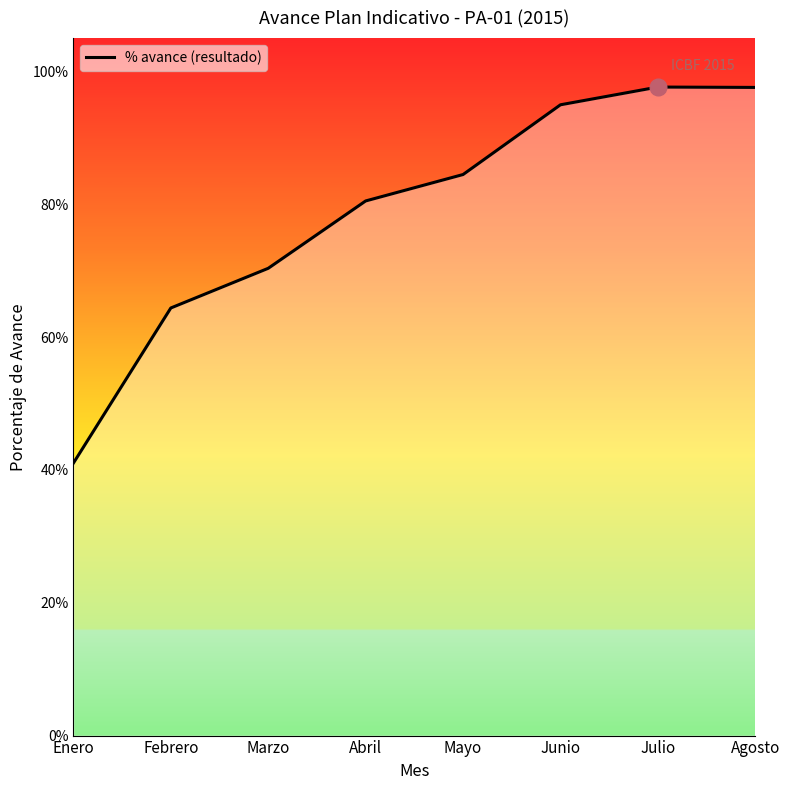

What is the average value?

0.8